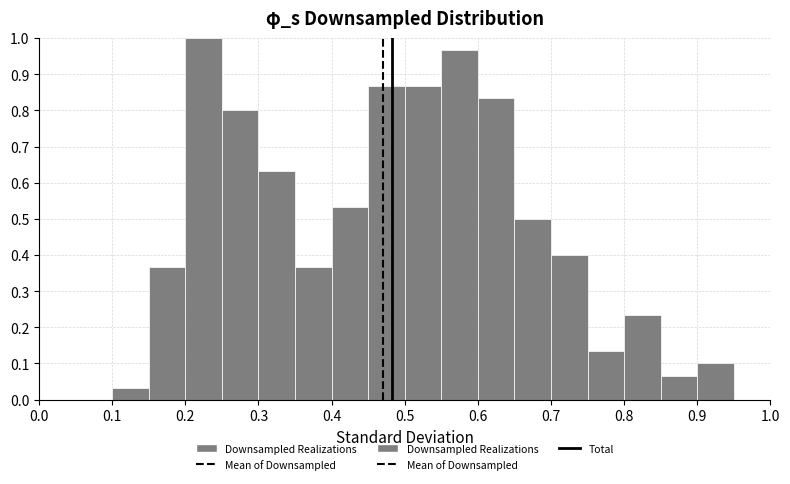

What is the height of the bar covering 0.80 to 0.85 on the x-axis? The values are not printed on the chart, so give them approximately, as read against the axis.

0.23